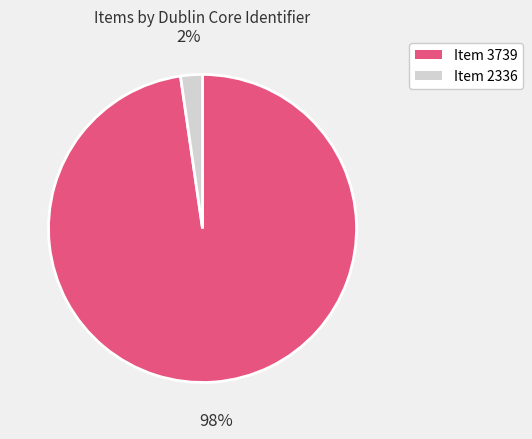

The Item 2336 slice represents 2% of the pie. True or false?

True